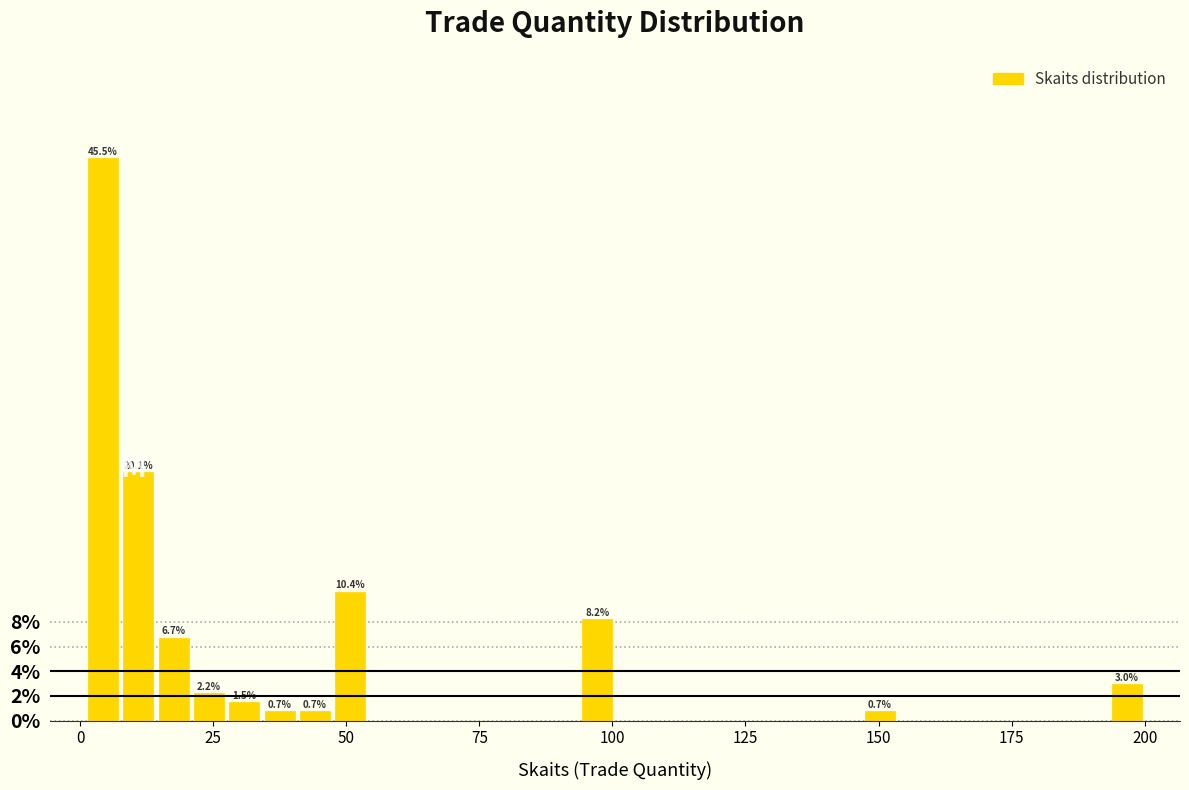

Around what value on the x-axis is the tallest bar? Give the approximate position of its centre, as read against the axis.

5